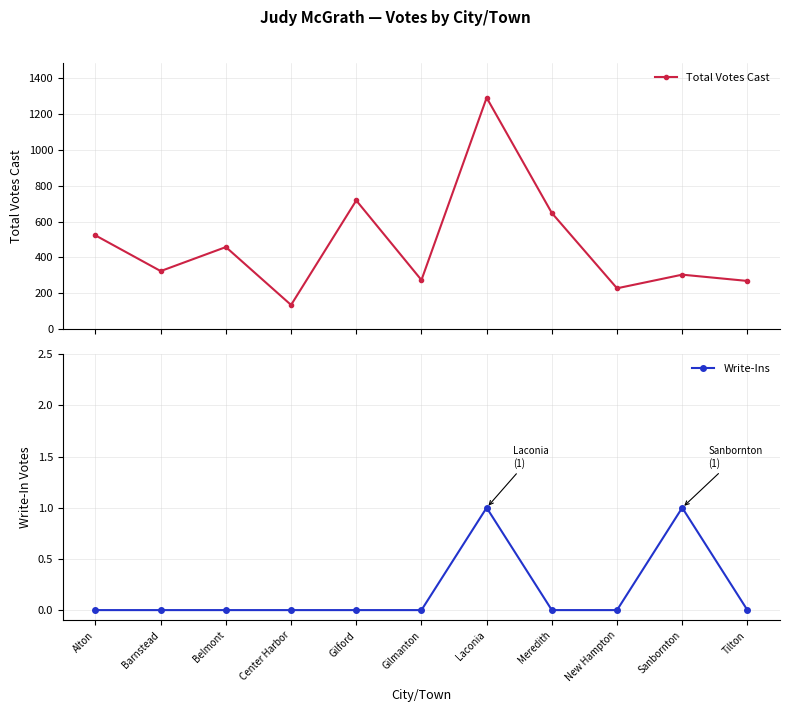

True or false: Total Votes Cast and Write-Ins intersect in this chart.

False